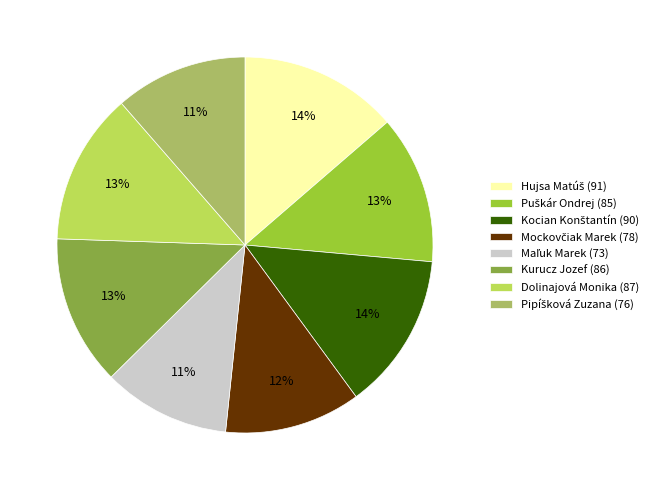

To the nearest percent, what is the difference between the largest and smallest slice percentages?

3%